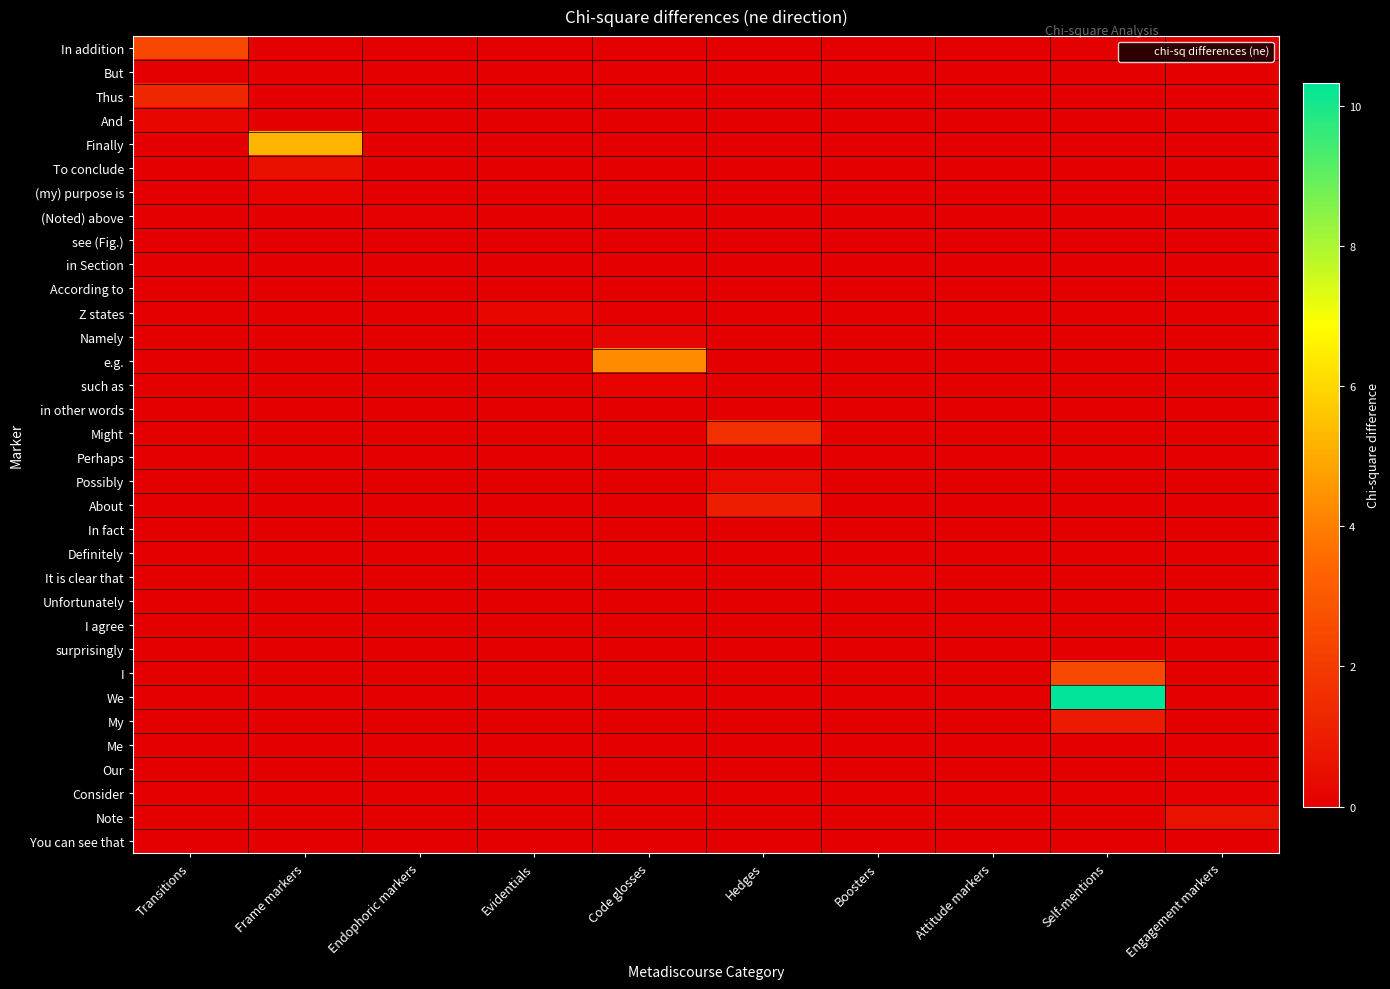

Reading left to right, list all the values displayed in this chart.

In addition: Transitions=2.4	Frame markers=0.0	Endophoric markers=0.0	Evidentials=0.0	Code glosses=0.0	Hedges=0.0	Boosters=0.0	Attitude markers=0.0	Self-mentions=0.0	Engagement markers=0.0
But: Transitions=0.0	Frame markers=0.0	Endophoric markers=0.0	Evidentials=0.0	Code glosses=0.0	Hedges=0.0	Boosters=0.0	Attitude markers=0.0	Self-mentions=0.0	Engagement markers=0.0
Thus: Transitions=1.3	Frame markers=0.0	Endophoric markers=0.0	Evidentials=0.0	Code glosses=0.0	Hedges=0.0	Boosters=0.0	Attitude markers=0.0	Self-mentions=0.0	Engagement markers=0.0
And: Transitions=0.2	Frame markers=0.0	Endophoric markers=0.0	Evidentials=0.0	Code glosses=0.0	Hedges=0.0	Boosters=0.0	Attitude markers=0.0	Self-mentions=0.0	Engagement markers=0.0
Finally: Transitions=0.0	Frame markers=5.2	Endophoric markers=0.0	Evidentials=0.0	Code glosses=0.0	Hedges=0.0	Boosters=0.0	Attitude markers=0.0	Self-mentions=0.0	Engagement markers=0.0
To conclude: Transitions=0.0	Frame markers=0.5	Endophoric markers=0.0	Evidentials=0.0	Code glosses=0.0	Hedges=0.0	Boosters=0.0	Attitude markers=0.0	Self-mentions=0.0	Engagement markers=0.0
(my) purpose is: Transitions=0.0	Frame markers=0.1	Endophoric markers=0.0	Evidentials=0.0	Code glosses=0.0	Hedges=0.0	Boosters=0.0	Attitude markers=0.0	Self-mentions=0.0	Engagement markers=0.0
(Noted) above: Transitions=0.0	Frame markers=0.0	Endophoric markers=0.1	Evidentials=0.0	Code glosses=0.0	Hedges=0.0	Boosters=0.0	Attitude markers=0.0	Self-mentions=0.0	Engagement markers=0.0
see (Fig.): Transitions=0.0	Frame markers=0.0	Endophoric markers=0.0	Evidentials=0.0	Code glosses=0.0	Hedges=0.0	Boosters=0.0	Attitude markers=0.0	Self-mentions=0.0	Engagement markers=0.0
in Section: Transitions=0.0	Frame markers=0.0	Endophoric markers=0.0	Evidentials=0.0	Code glosses=0.0	Hedges=0.0	Boosters=0.0	Attitude markers=0.0	Self-mentions=0.0	Engagement markers=0.0
According to: Transitions=0.0	Frame markers=0.0	Endophoric markers=0.0	Evidentials=0.0	Code glosses=0.0	Hedges=0.0	Boosters=0.0	Attitude markers=0.0	Self-mentions=0.0	Engagement markers=0.0
Z states: Transitions=0.0	Frame markers=0.0	Endophoric markers=0.0	Evidentials=0.3	Code glosses=0.0	Hedges=0.0	Boosters=0.0	Attitude markers=0.0	Self-mentions=0.0	Engagement markers=0.0
Namely: Transitions=0.0	Frame markers=0.0	Endophoric markers=0.0	Evidentials=0.0	Code glosses=0.2	Hedges=0.0	Boosters=0.0	Attitude markers=0.0	Self-mentions=0.0	Engagement markers=0.0
e.g.: Transitions=0.0	Frame markers=0.0	Endophoric markers=0.0	Evidentials=0.0	Code glosses=4.3	Hedges=0.0	Boosters=0.0	Attitude markers=0.0	Self-mentions=0.0	Engagement markers=0.0
such as: Transitions=0.0	Frame markers=0.0	Endophoric markers=0.0	Evidentials=0.0	Code glosses=0.1	Hedges=0.0	Boosters=0.0	Attitude markers=0.0	Self-mentions=0.0	Engagement markers=0.0
in other words: Transitions=0.0	Frame markers=0.0	Endophoric markers=0.0	Evidentials=0.0	Code glosses=0.0	Hedges=0.0	Boosters=0.0	Attitude markers=0.0	Self-mentions=0.0	Engagement markers=0.0
Might: Transitions=0.0	Frame markers=0.0	Endophoric markers=0.0	Evidentials=0.0	Code glosses=0.0	Hedges=1.6	Boosters=0.0	Attitude markers=0.0	Self-mentions=0.0	Engagement markers=0.0
Perhaps: Transitions=0.0	Frame markers=0.0	Endophoric markers=0.0	Evidentials=0.0	Code glosses=0.0	Hedges=0.0	Boosters=0.0	Attitude markers=0.0	Self-mentions=0.0	Engagement markers=0.0
Possibly: Transitions=0.0	Frame markers=0.0	Endophoric markers=0.0	Evidentials=0.0	Code glosses=0.0	Hedges=0.3	Boosters=0.0	Attitude markers=0.0	Self-mentions=0.0	Engagement markers=0.0
About: Transitions=0.0	Frame markers=0.0	Endophoric markers=0.0	Evidentials=0.0	Code glosses=0.0	Hedges=1.0	Boosters=0.0	Attitude markers=0.0	Self-mentions=0.0	Engagement markers=0.0
In fact: Transitions=0.0	Frame markers=0.0	Endophoric markers=0.0	Evidentials=0.0	Code glosses=0.0	Hedges=0.0	Boosters=0.0	Attitude markers=0.0	Self-mentions=0.0	Engagement markers=0.0
Definitely: Transitions=0.0	Frame markers=0.0	Endophoric markers=0.0	Evidentials=0.0	Code glosses=0.0	Hedges=0.0	Boosters=0.0	Attitude markers=0.0	Self-mentions=0.0	Engagement markers=0.0
It is clear that: Transitions=0.0	Frame markers=0.0	Endophoric markers=0.0	Evidentials=0.0	Code glosses=0.0	Hedges=0.0	Boosters=0.1	Attitude markers=0.0	Self-mentions=0.0	Engagement markers=0.0
Unfortunately: Transitions=0.0	Frame markers=0.0	Endophoric markers=0.0	Evidentials=0.0	Code glosses=0.0	Hedges=0.0	Boosters=0.0	Attitude markers=0.0	Self-mentions=0.0	Engagement markers=0.0
I agree: Transitions=0.0	Frame markers=0.0	Endophoric markers=0.0	Evidentials=0.0	Code glosses=0.0	Hedges=0.0	Boosters=0.0	Attitude markers=0.1	Self-mentions=0.0	Engagement markers=0.0
surprisingly: Transitions=0.0	Frame markers=0.0	Endophoric markers=0.0	Evidentials=0.0	Code glosses=0.0	Hedges=0.0	Boosters=0.0	Attitude markers=0.0	Self-mentions=0.0	Engagement markers=0.0
I: Transitions=0.0	Frame markers=0.0	Endophoric markers=0.0	Evidentials=0.0	Code glosses=0.0	Hedges=0.0	Boosters=0.0	Attitude markers=0.0	Self-mentions=2.5	Engagement markers=0.0
We: Transitions=0.0	Frame markers=0.0	Endophoric markers=0.0	Evidentials=0.0	Code glosses=0.0	Hedges=0.0	Boosters=0.0	Attitude markers=0.0	Self-mentions=10.3	Engagement markers=0.0
My: Transitions=0.0	Frame markers=0.0	Endophoric markers=0.0	Evidentials=0.0	Code glosses=0.0	Hedges=0.0	Boosters=0.0	Attitude markers=0.0	Self-mentions=0.9	Engagement markers=0.0
Me: Transitions=0.0	Frame markers=0.0	Endophoric markers=0.0	Evidentials=0.0	Code glosses=0.0	Hedges=0.0	Boosters=0.0	Attitude markers=0.0	Self-mentions=0.0	Engagement markers=0.0
Our: Transitions=0.0	Frame markers=0.0	Endophoric markers=0.0	Evidentials=0.0	Code glosses=0.0	Hedges=0.0	Boosters=0.0	Attitude markers=0.0	Self-mentions=0.0	Engagement markers=0.0
Consider: Transitions=0.0	Frame markers=0.0	Endophoric markers=0.0	Evidentials=0.0	Code glosses=0.0	Hedges=0.0	Boosters=0.0	Attitude markers=0.0	Self-mentions=0.0	Engagement markers=0.1
Note: Transitions=0.0	Frame markers=0.0	Endophoric markers=0.0	Evidentials=0.0	Code glosses=0.0	Hedges=0.0	Boosters=0.0	Attitude markers=0.0	Self-mentions=0.0	Engagement markers=0.6
You can see that: Transitions=0.0	Frame markers=0.0	Endophoric markers=0.0	Evidentials=0.0	Code glosses=0.0	Hedges=0.0	Boosters=0.0	Attitude markers=0.0	Self-mentions=0.0	Engagement markers=0.0